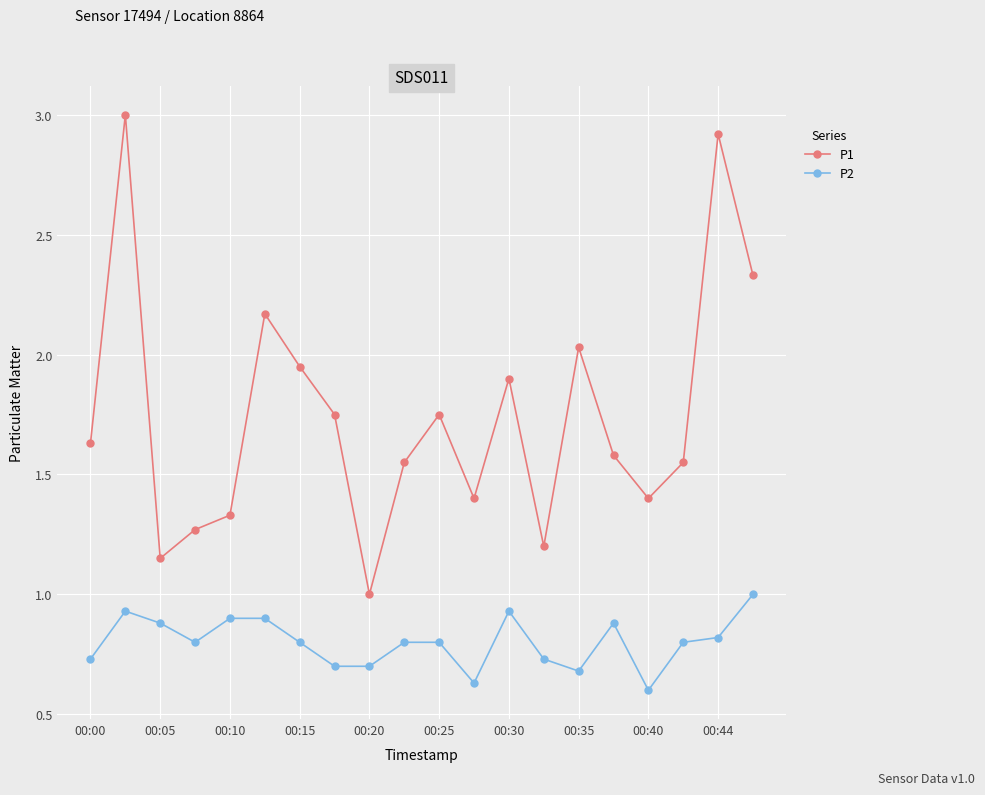

Which series has the widest spread of values?

P1